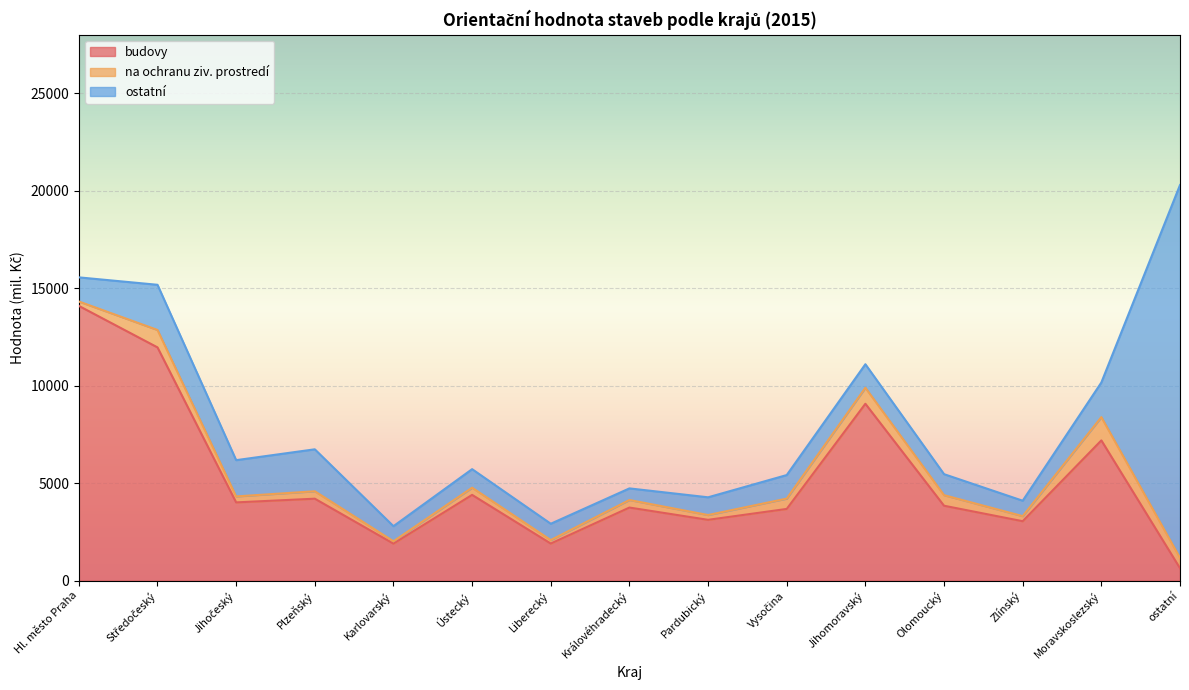

What is the sum of the ostatní values at Zlínský and Moravskoslezský?

2566